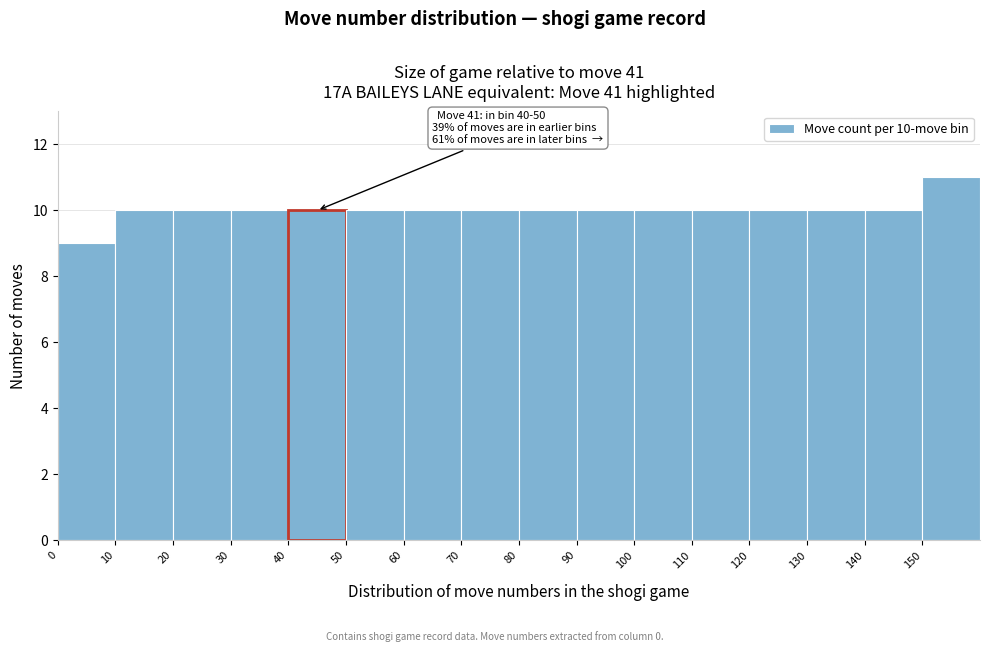

Over which range of the x-axis is the bar tallest?

150 to 160